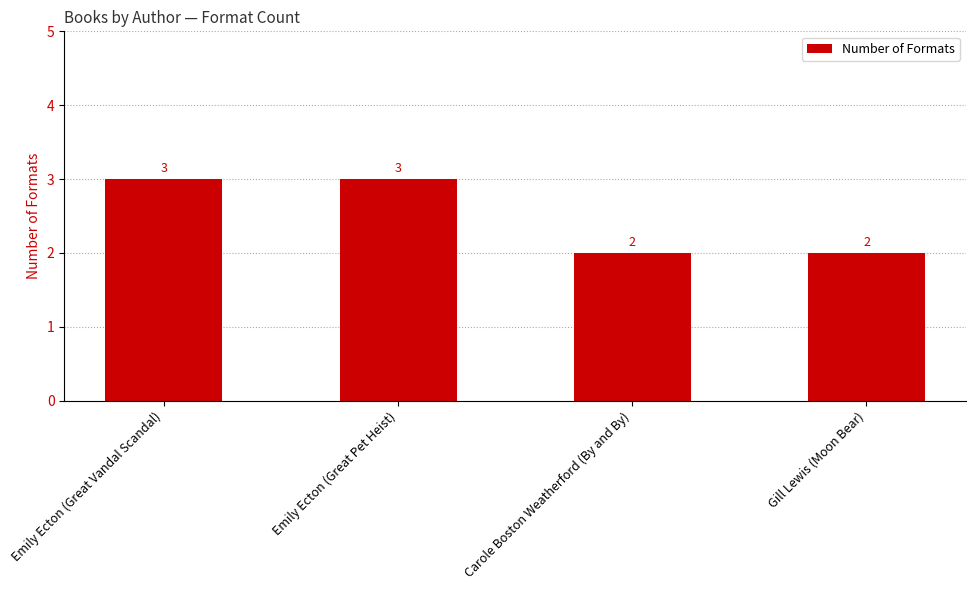

True or false: the data shows 1 at Emily Ecton (Great Vandal Scandal).

False